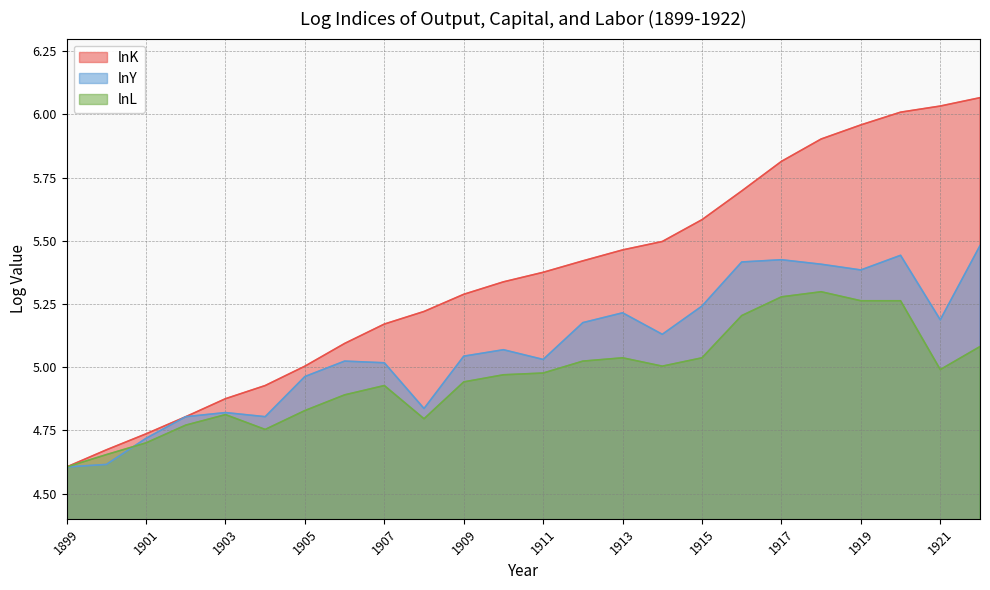

In lnL, how many points are higher than both neighbors (excluding endpoints)?

4